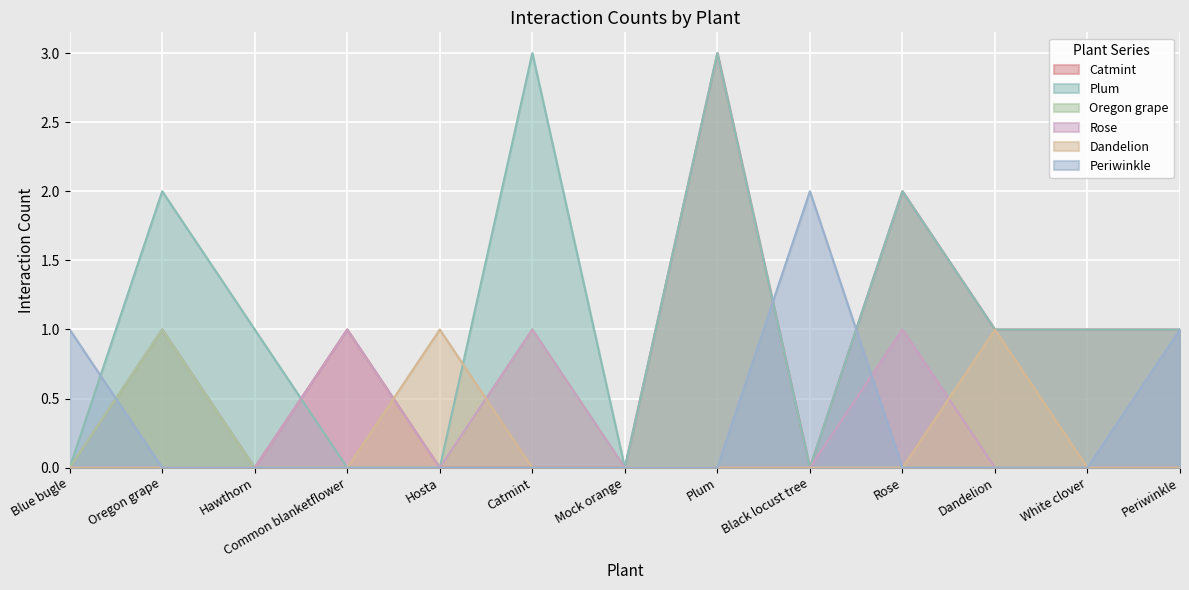

What is the difference between the highest and lowest values at Dandelion?

1